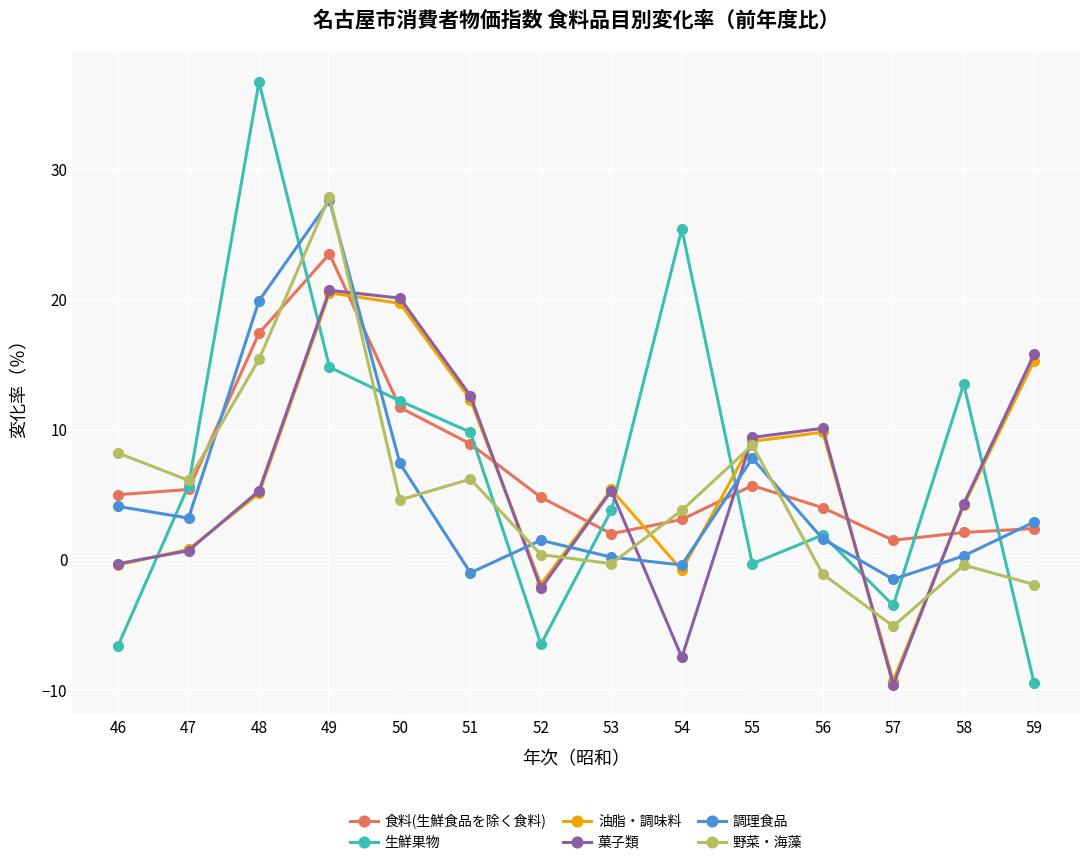

The 生鮮果物 series shows -3.0 at 59. True or false?

False